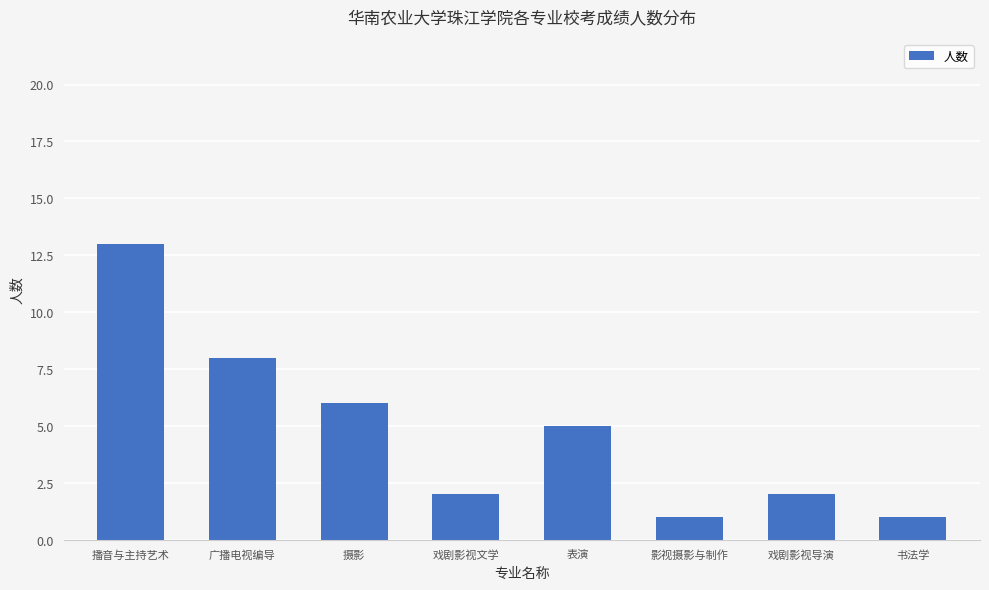

Reading left to right, extract all data points from this chart.

播音与主持艺术=13	广播电视编导=8	摄影=6	戏剧影视文学=2	表演=5	影视摄影与制作=1	戏剧影视导演=2	书法学=1